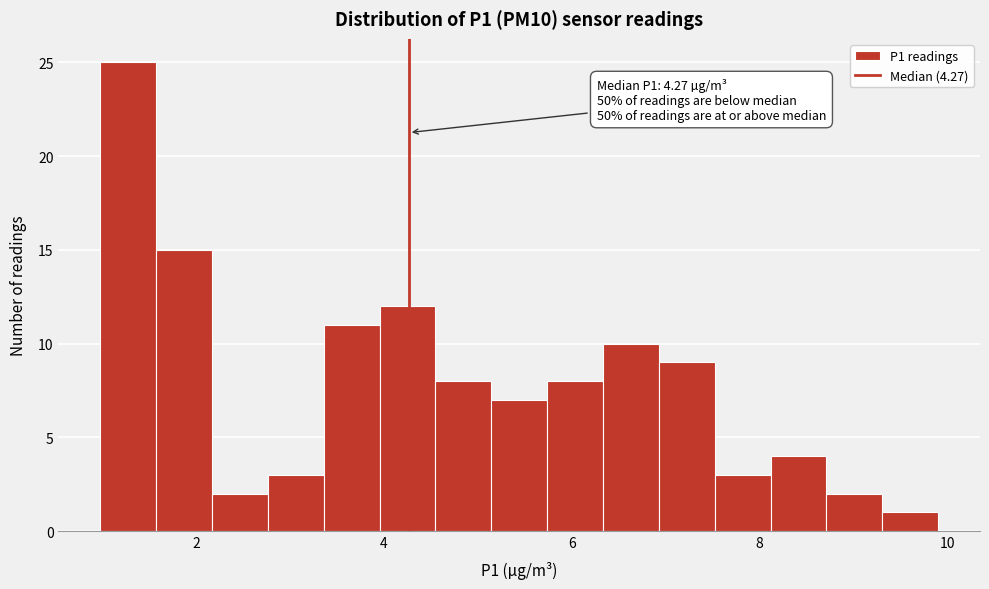

Read against the x-axis, roughly where is the centre of the tallest bar?

1.2